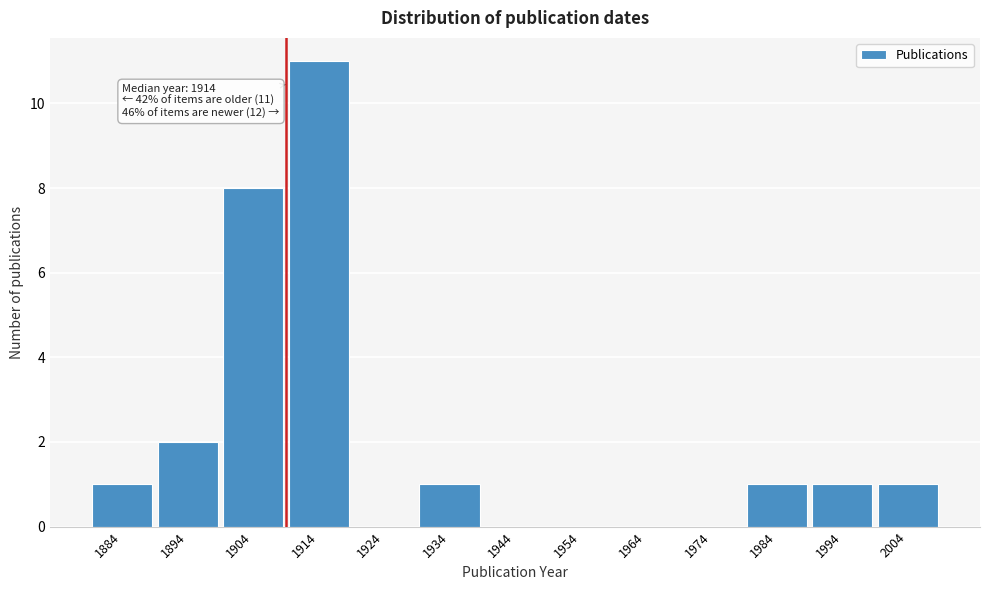

Reading right to left, extract all data points from this chart.

2004=1	1994=1	1984=1	1974=0	1964=0	1954=0	1944=0	1934=1	1924=0	1914=11	1904=8	1894=2	1884=1